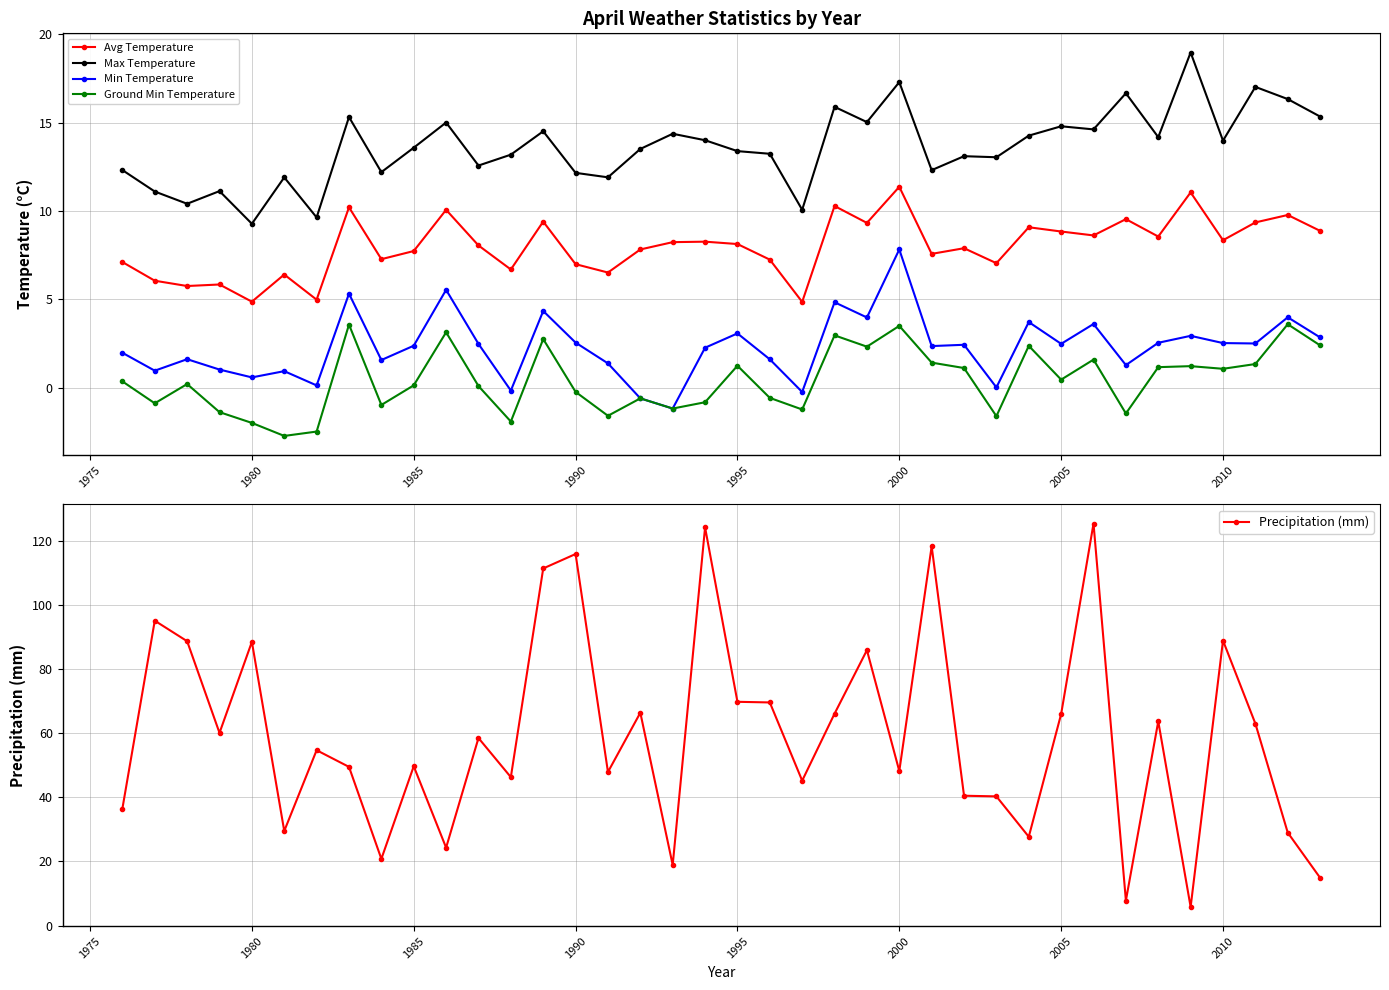

True or false: Min Temperature has more than 1 interior local peaks.

True